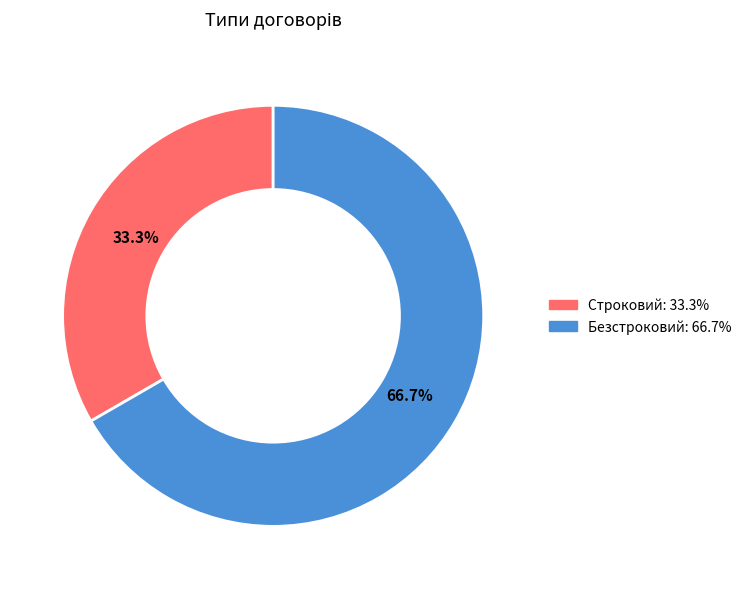

Count the number of slices in the pie.

2